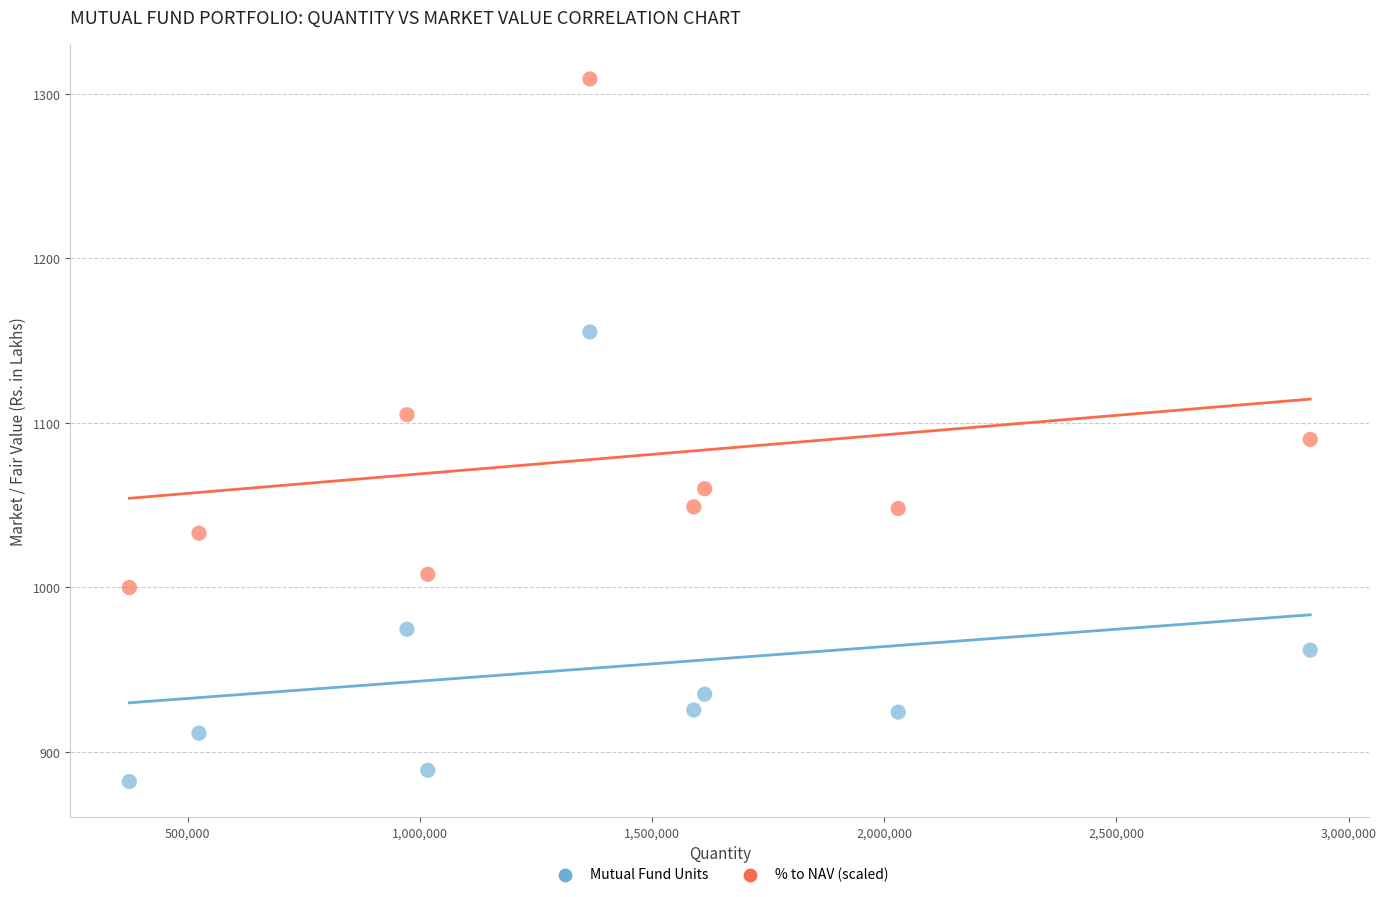

What are all the series names shown in the legend?

Mutual Fund Units, % to NAV (scaled)